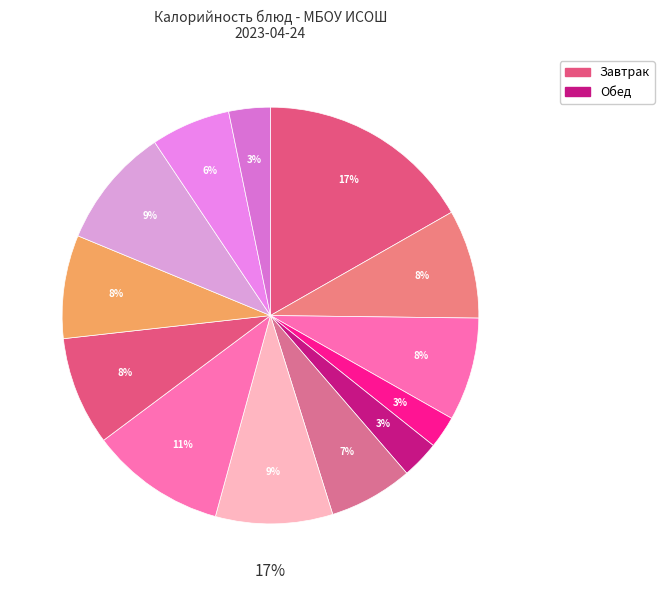

Combined, what portion of the pie is Компот из сухофруктов and Хлеб пшеничный (обед)?

14.2%